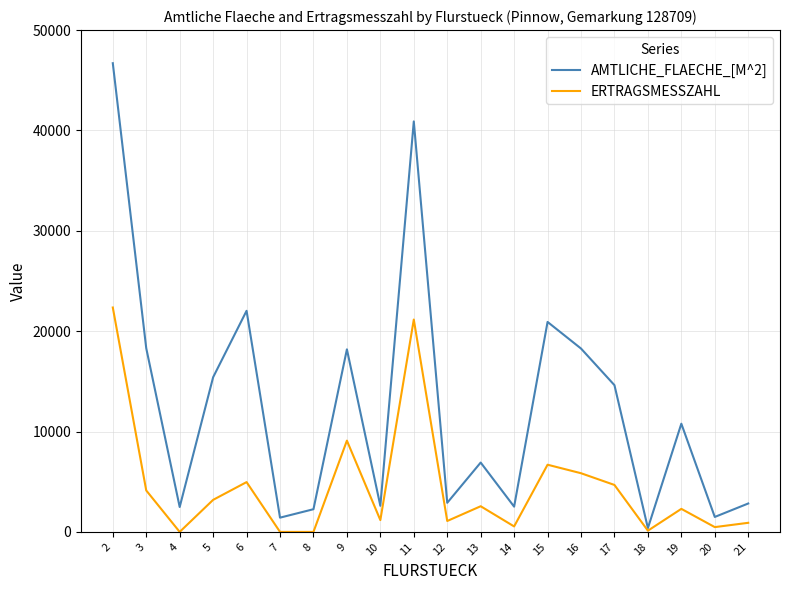

List the series in order of their overall mean, highest first.

AMTLICHE_FLAECHE_[M^2], ERTRAGSMESSZAHL